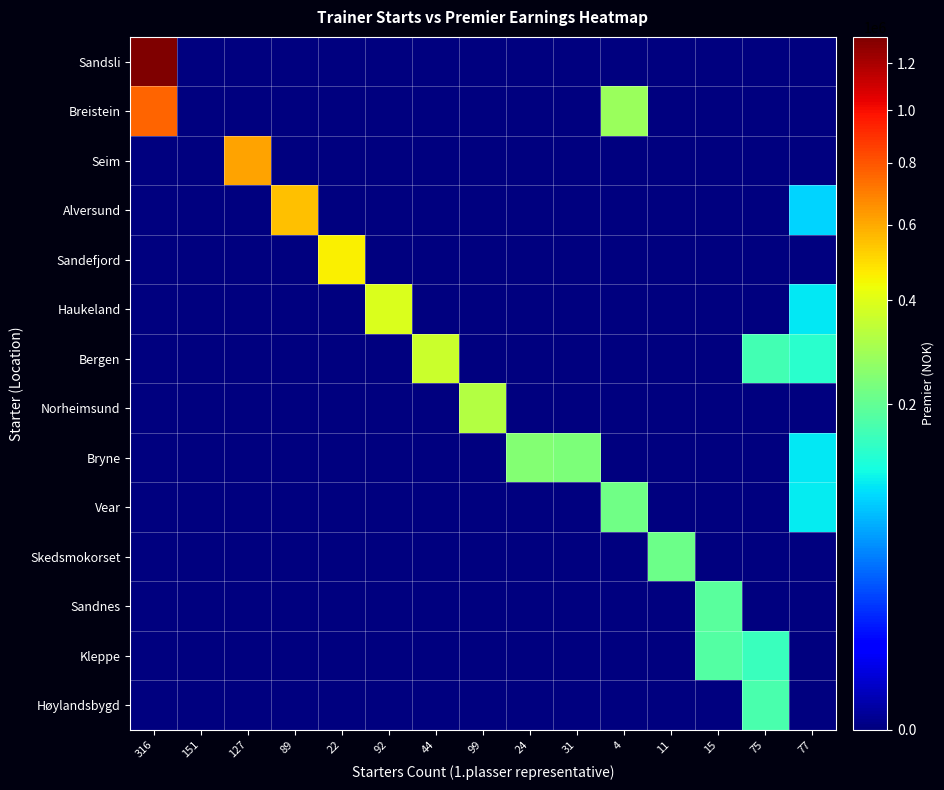

Which series has the widest spread of values?

Sandsli